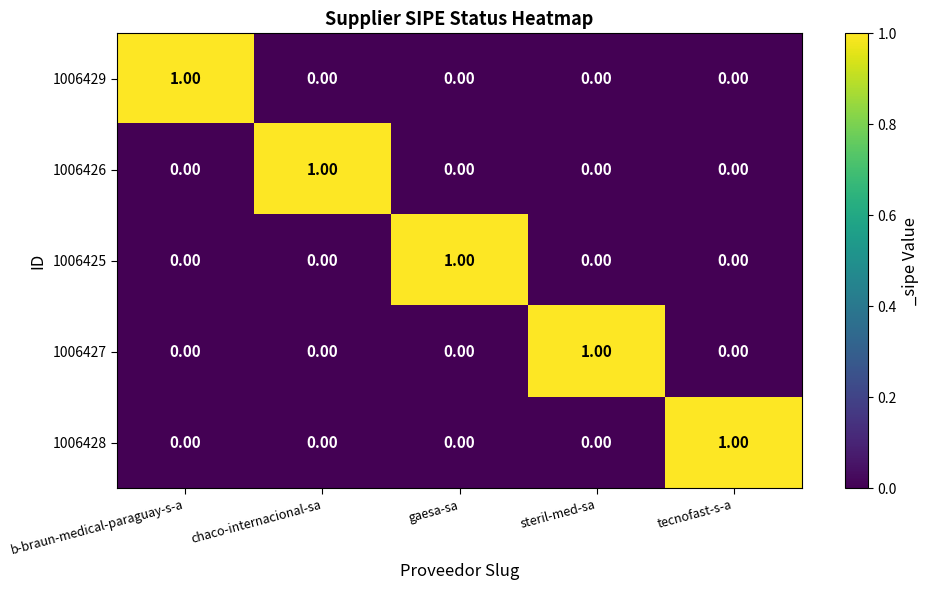

At how many categories does at least one series exceed 0?

5